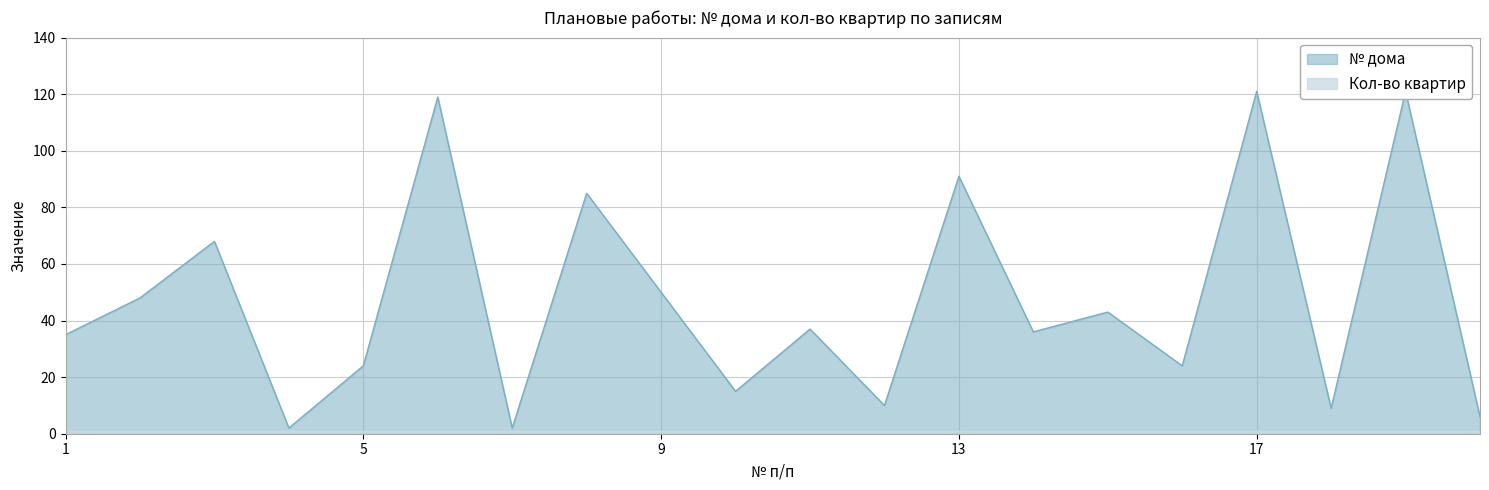

Does the chart have visible grid lines?

Yes